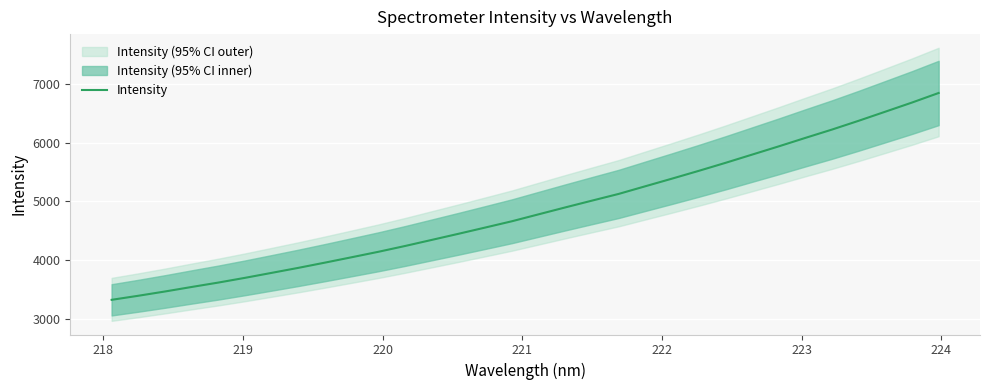

How many lines are shown in the chart?

1